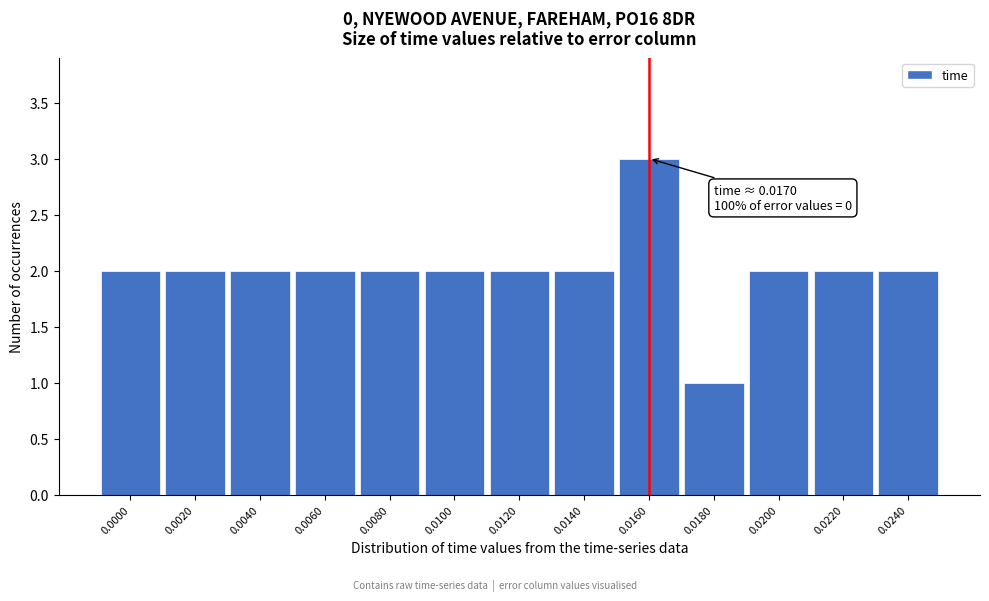

Reading right to left, transcribe all the data shown in this chart.

2	2	2	1	3	2	2	2	2	2	2	2	2